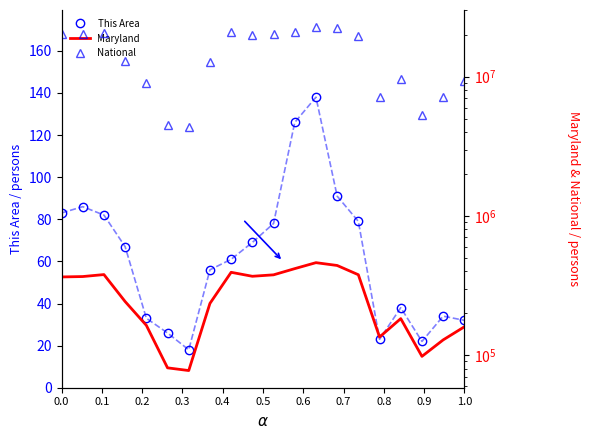

What is the lowest value of the This Area series?

18